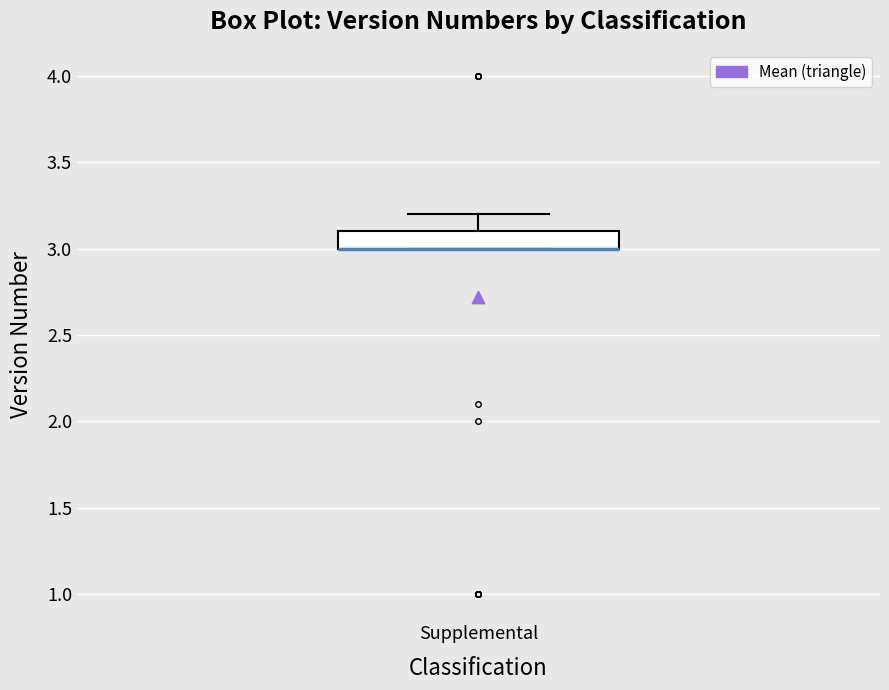

Read this box plot against the y-axis: the position of the median line, the range covered by the box, and the ends of both whiskers. The values are not printed on the chart, so give them approximately, as read against the axis.

median 3.0 (drawn on the box's lower edge), box 3.0 to 3.1, whiskers 3.0 to 3.2